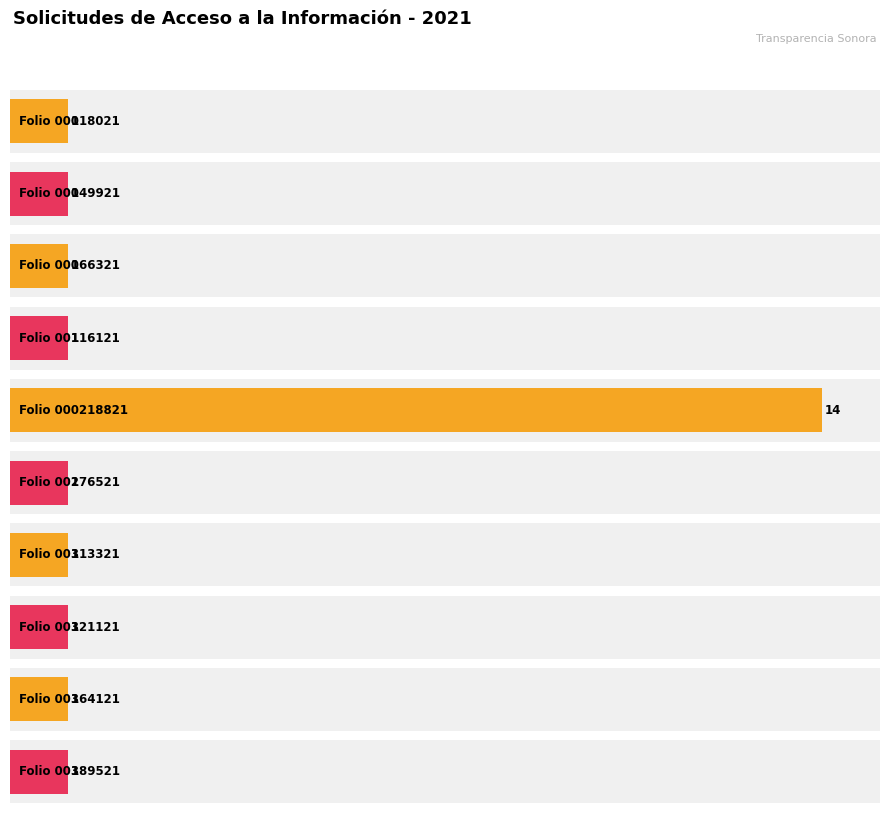

What is the value of the 6th bar from the left?

1